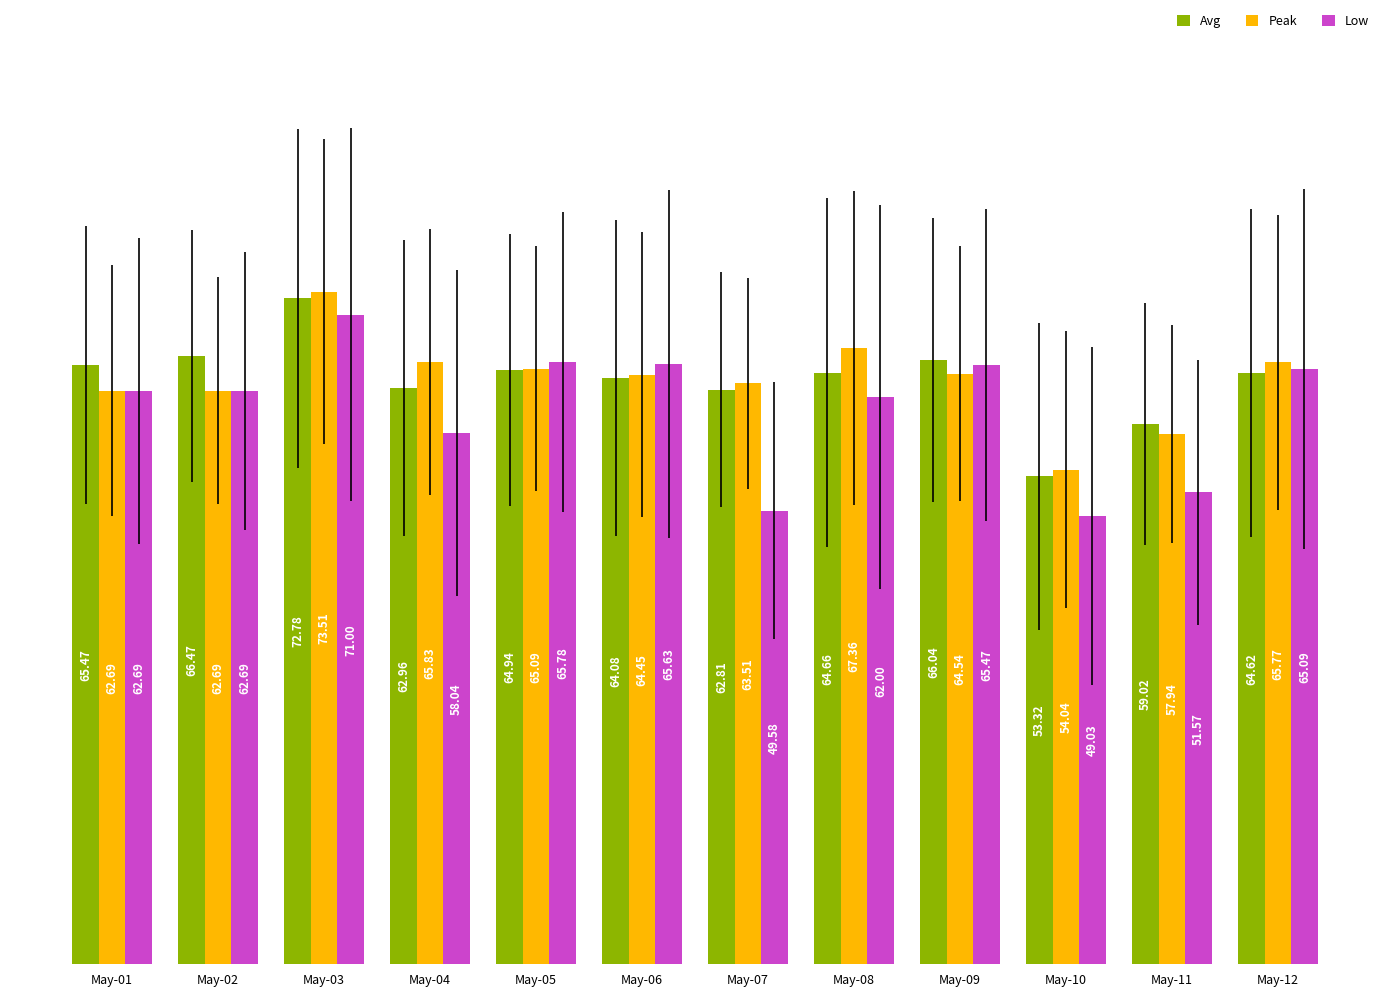

Which series has the largest total across all categories?

Peak